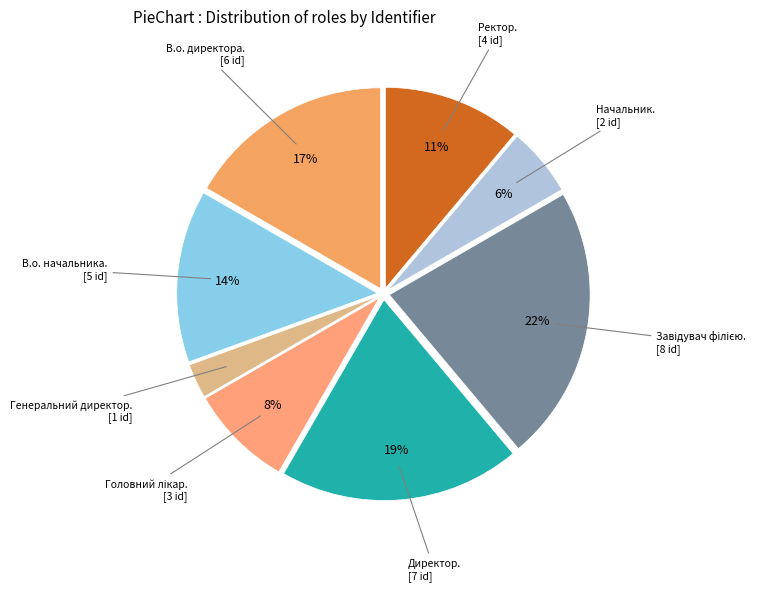

Is there a majority slice in this chart?

No